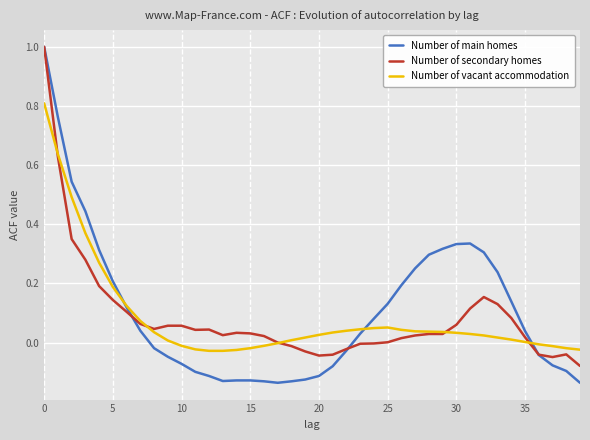

Which series has the widest spread of values?

Number of main homes